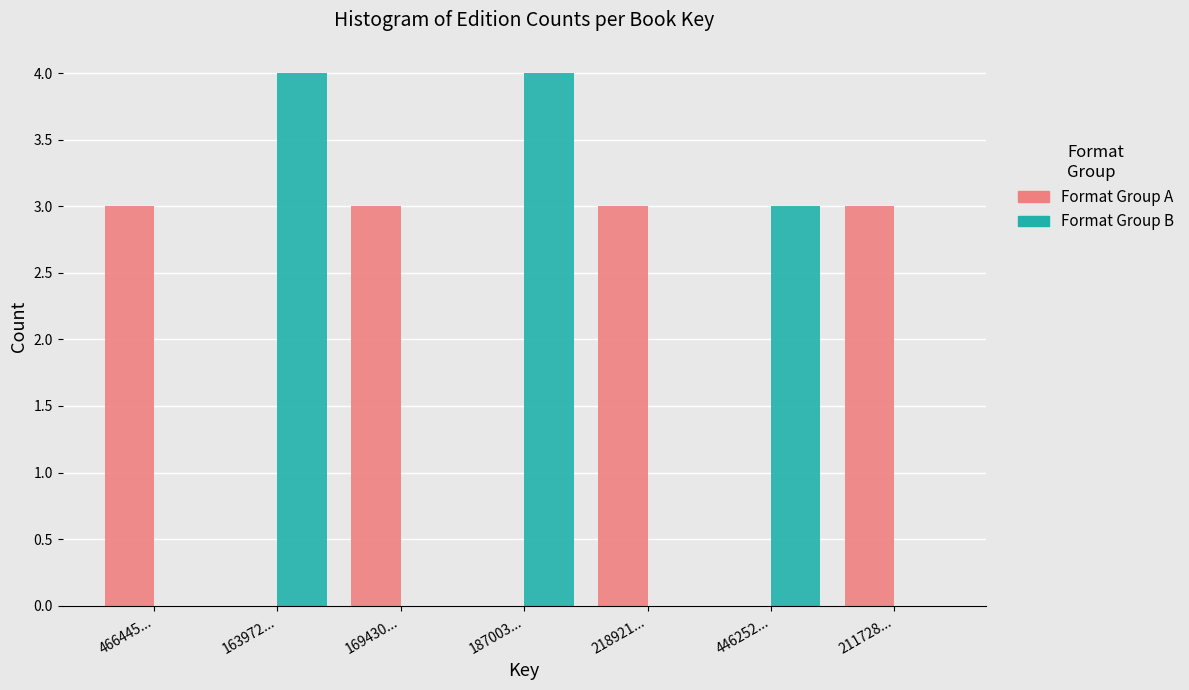

Reading left to right, what are all the values shown in this chart?

Format Group A: 466445...=3	163972...=0	169430...=3	187003...=0	218921...=3	446252...=0	211728...=3
Format Group B: 466445...=0	163972...=4	169430...=0	187003...=4	218921...=0	446252...=3	211728...=0